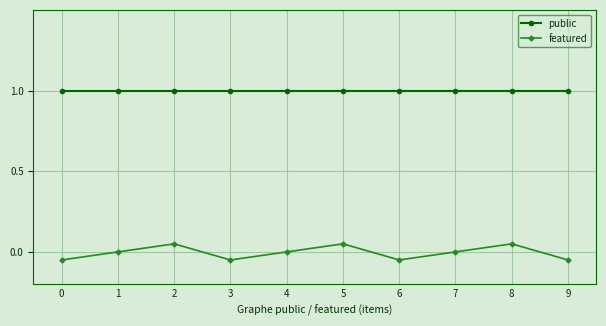

Rank the series at 3 from lowest to highest value.

featured, public